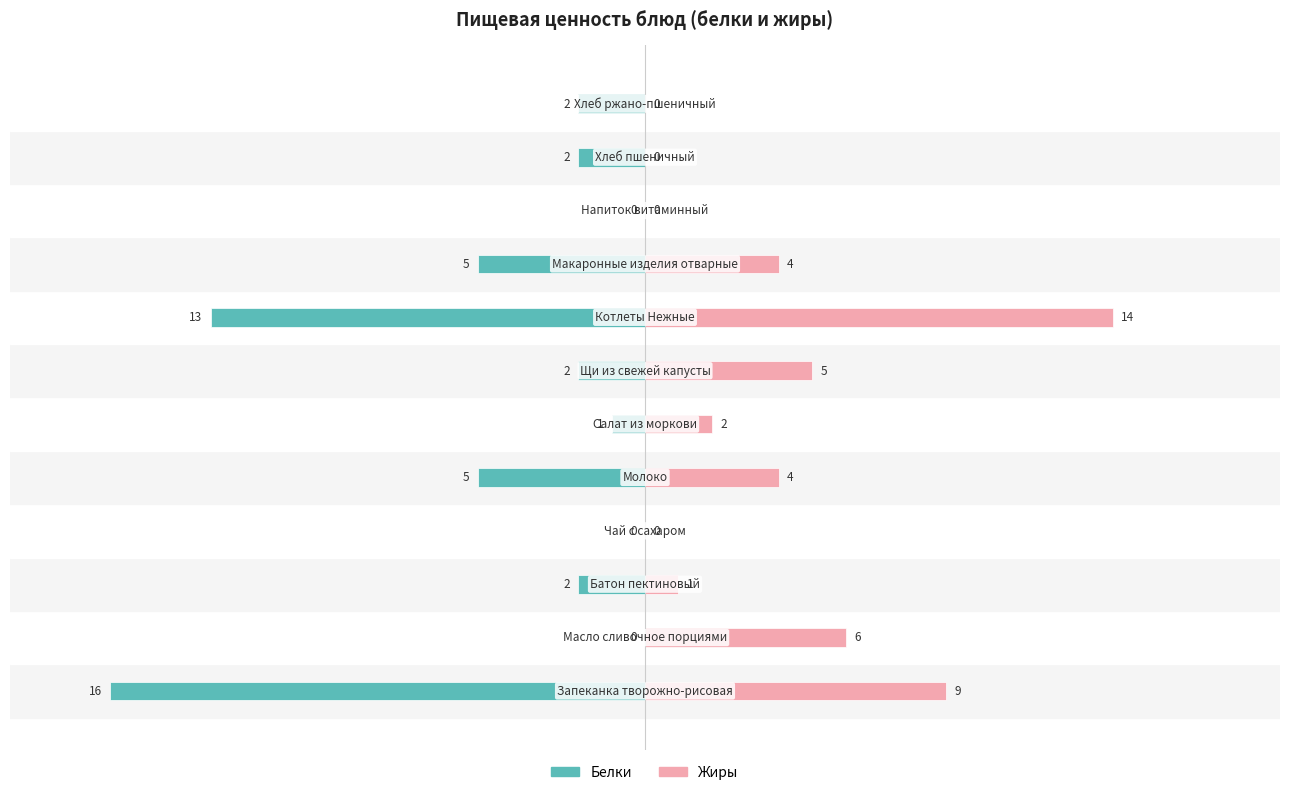

Reading left to right, what are all the values shown in this chart?

Белки: -16	0	-2	0	-5	-1	-2	-13	-5	0	-2	-2
Жиры: 9	6	1	0	4	2	5	14	4	0	0	0